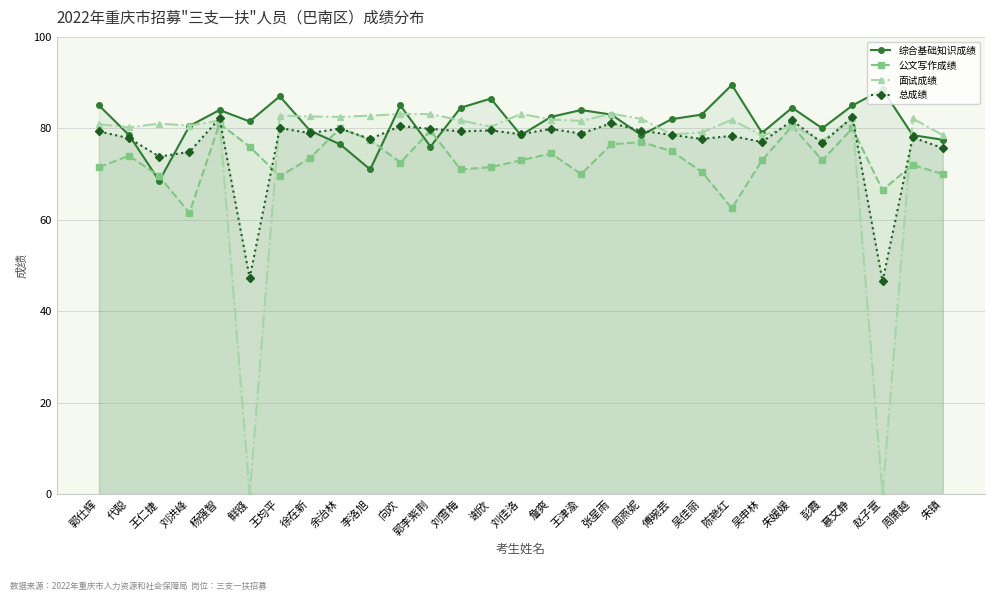

Read the 公文写作成绩 value at 向欢.

72.5